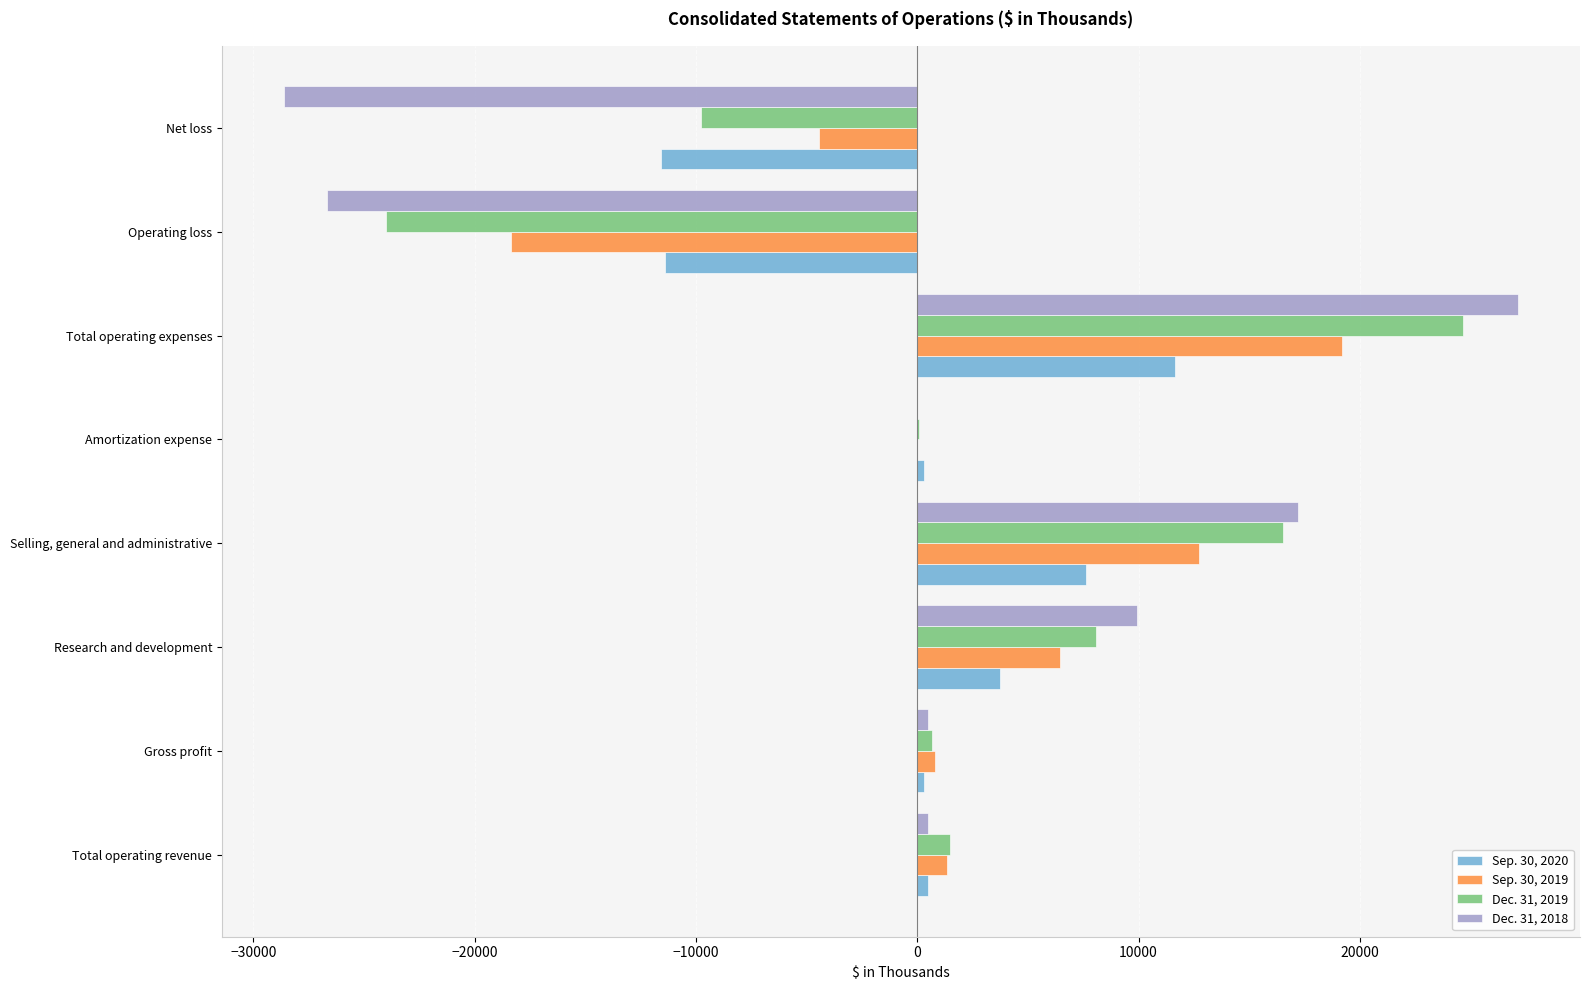

What is the total value across all series at Total operating expenses?

82643